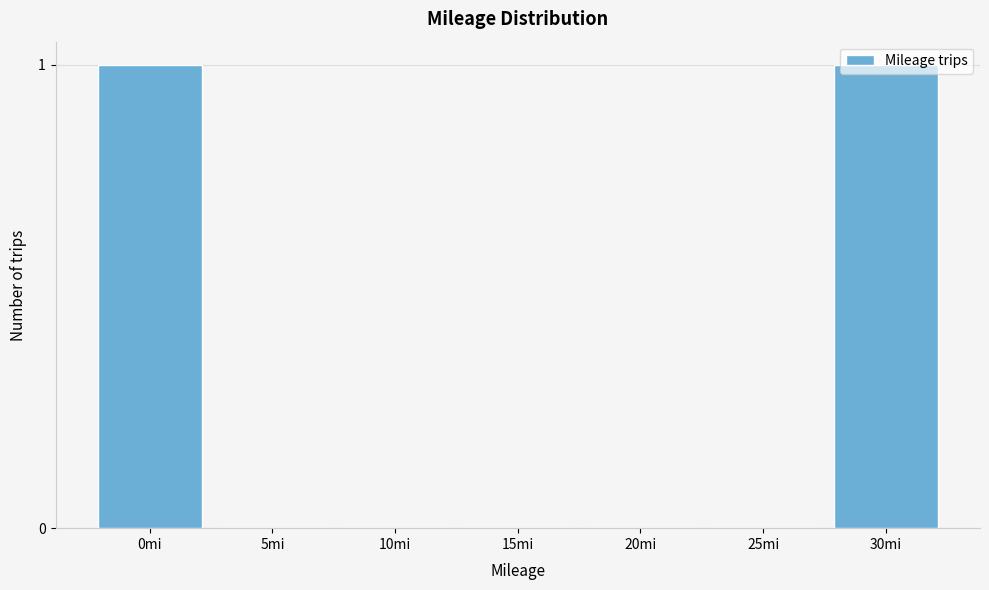

Is it true that the value at 5mi is -1?

False